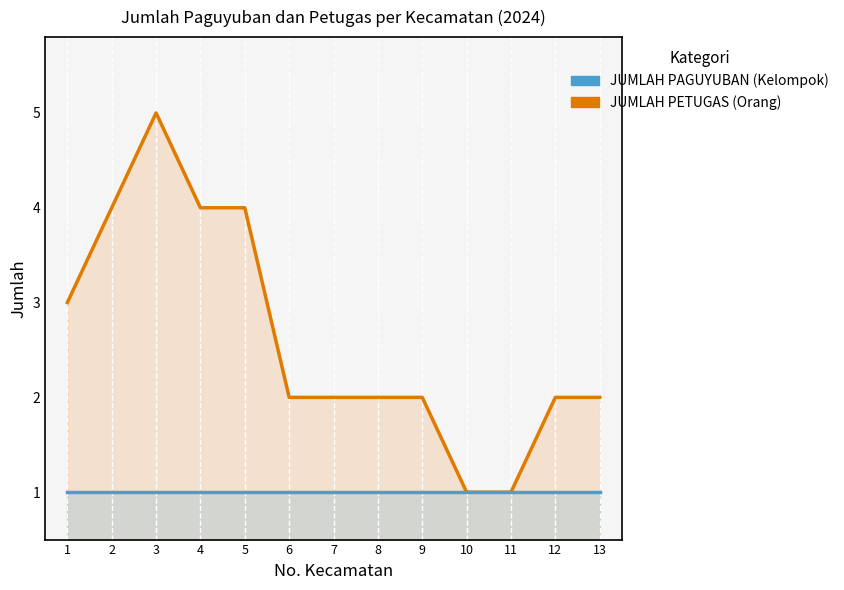

What is the value of the JUMLAH PETUGAS (Orang) point at the 1st from the left?

3